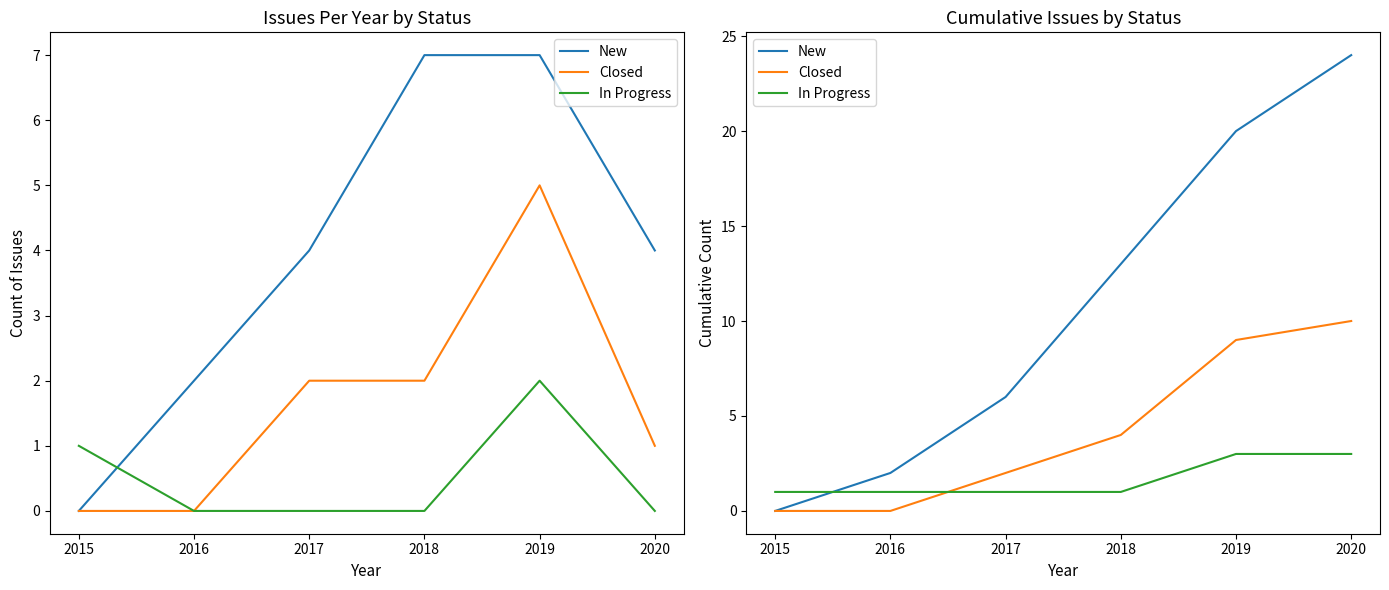

Is it true that In Progress equals 1 at 2018?

True